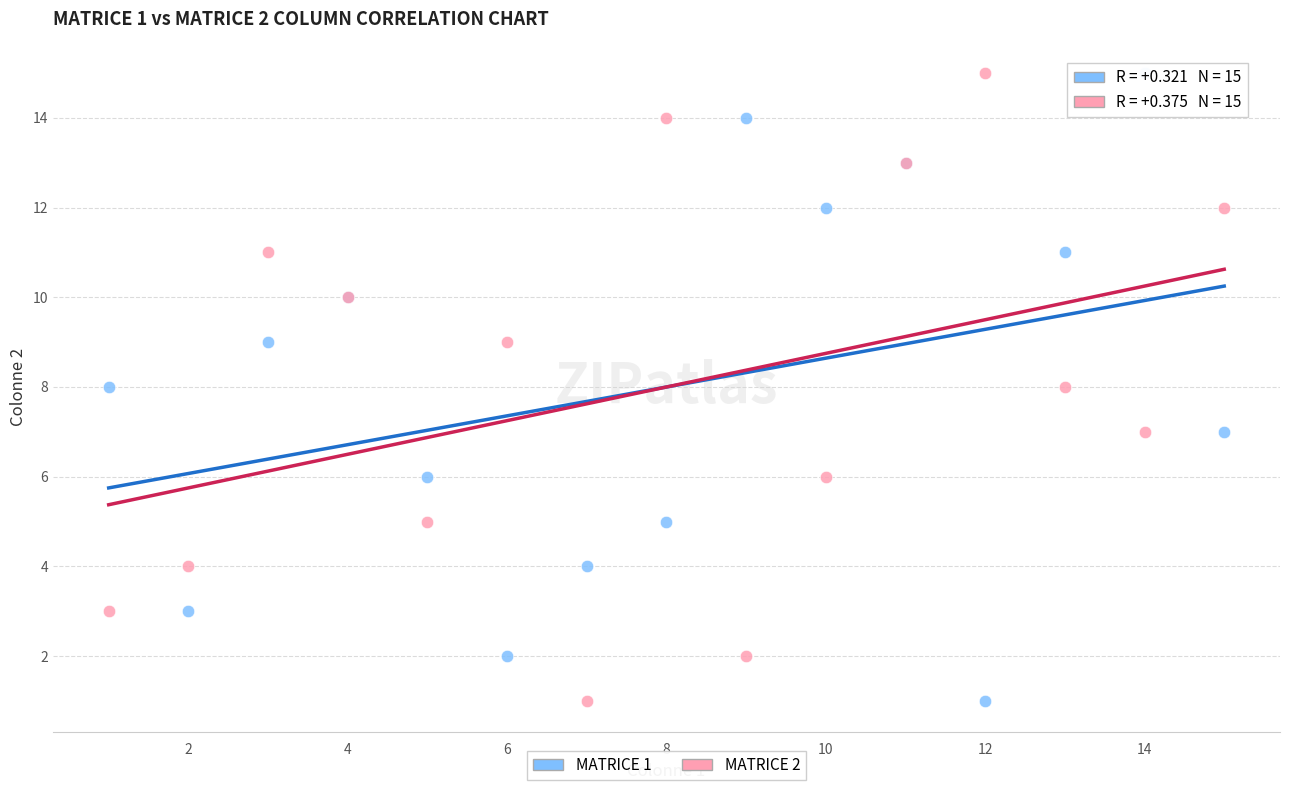

What are all the series names shown in the legend?

MATRICE 1, MATRICE 2